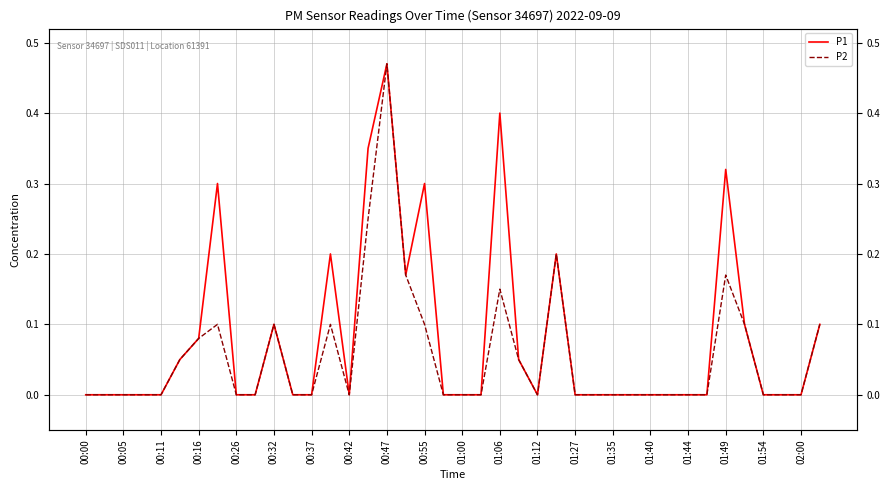

What is the difference between the maximum and minimum values in the P1 series?

0.5